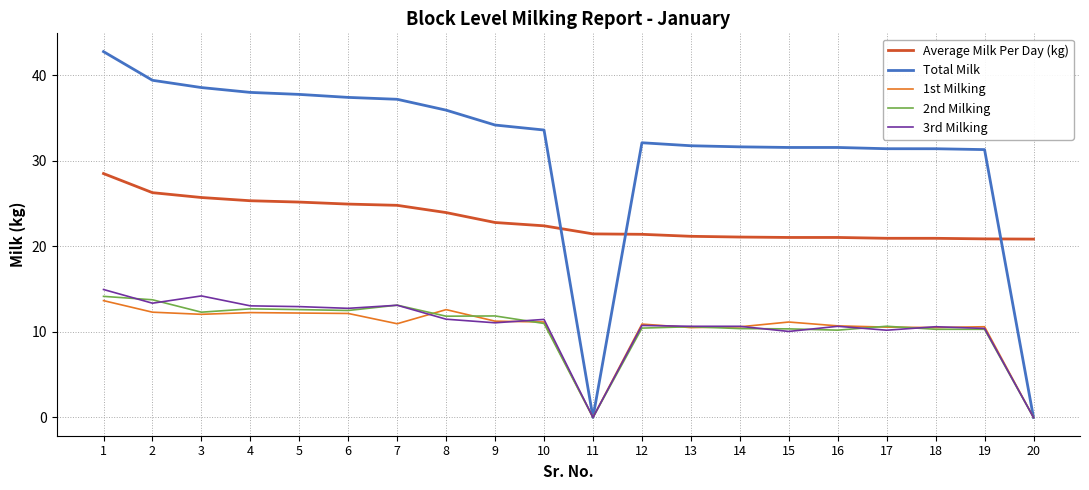

Does the chart have visible grid lines?

Yes